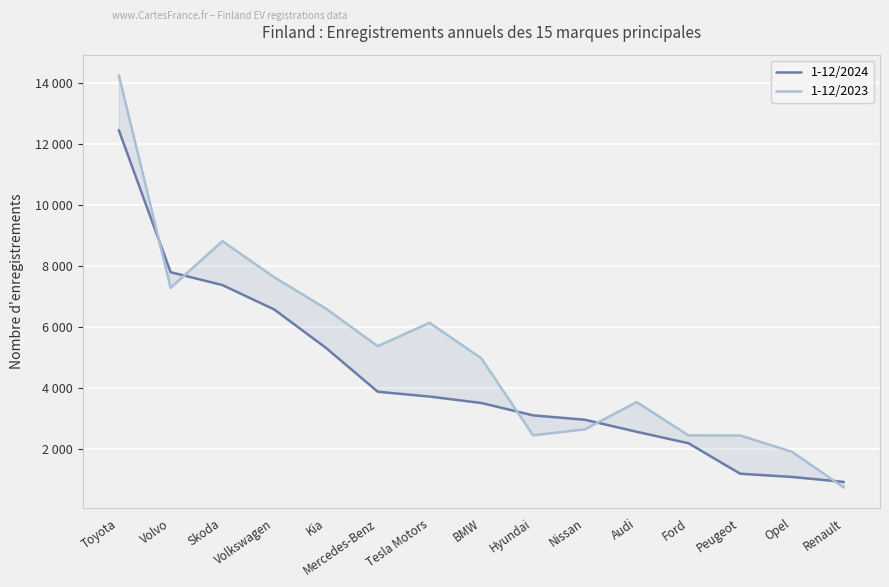

What value does the 1-12/2024 series have at Renault, to the nearest 50?

900